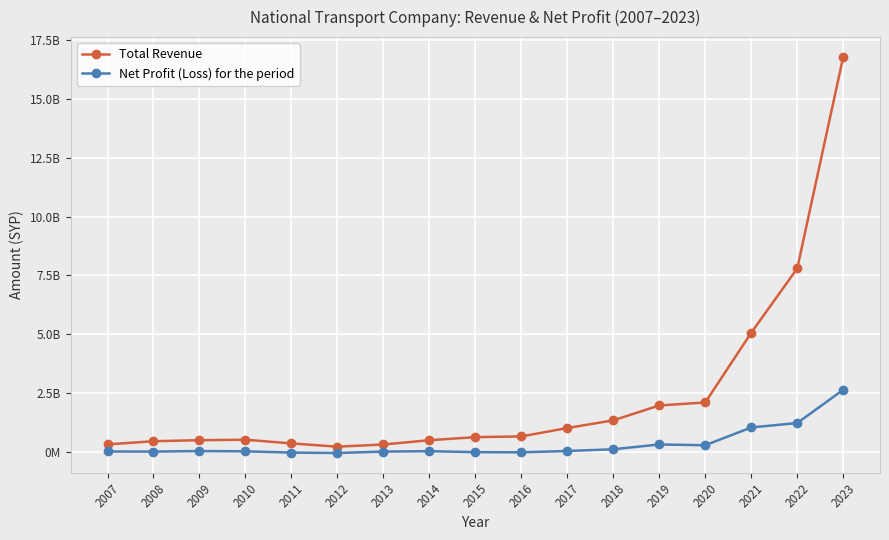

Reading left to right, extract all data points from this chart.

Total Revenue: 337826572	471513173	514568868	535976916	377962736	239549647	333358065	513221043	644504515	675608106	1030908369	1356875931	1988898682	2115026998	5071649165	7799313944	16768276385
Net Profit (Loss) for the period: 36336968	32083774	53033686	43157036	-9716241	-27426695	32712063	48661650	8301917	486681	56561267	129802984	334243639	301281313	1056085682	1243133295	2652504876